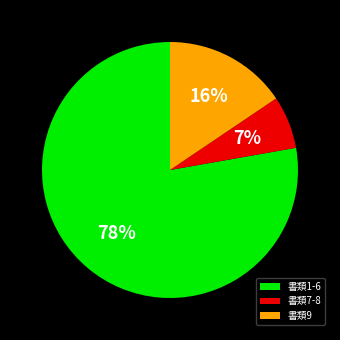

What is the smallest slice in the pie chart?

書類7-8